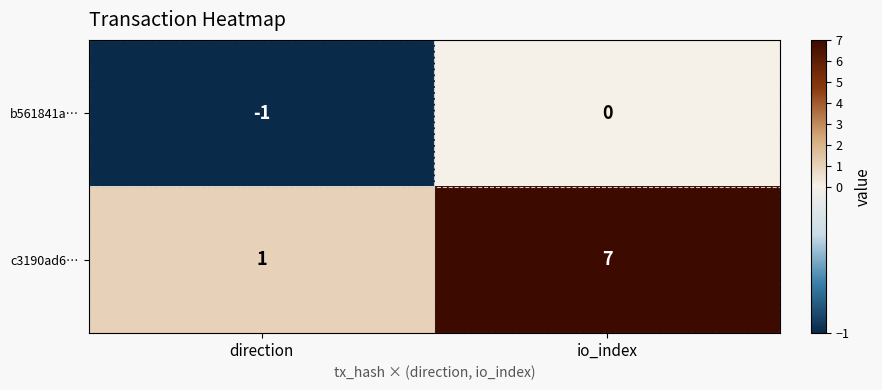

Reading left to right, extract all data points from this chart.

b561841a…: direction=-1	io_index=0
c3190ad6…: direction=1	io_index=7